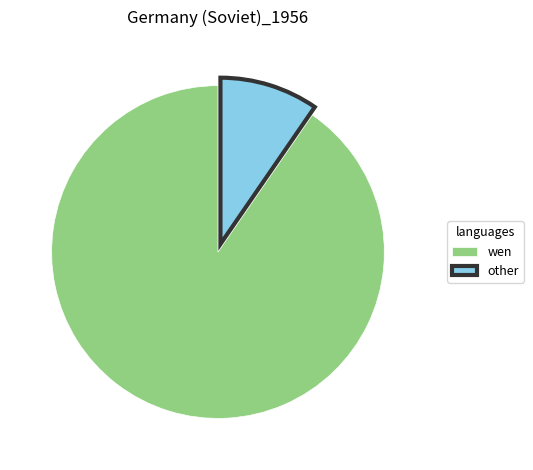

What is the smallest slice in the pie chart?

other